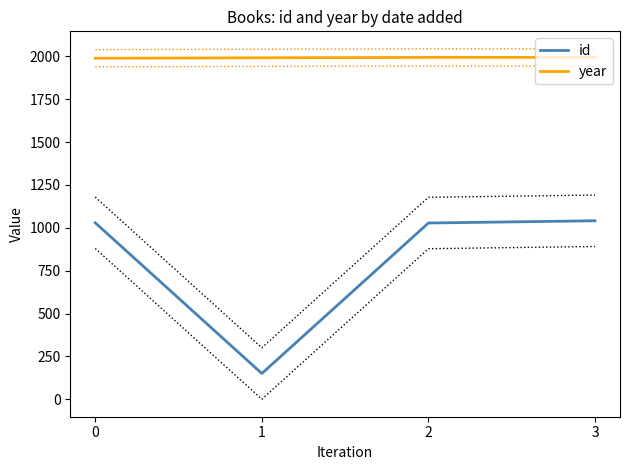

Reading left to right, list all the values displayed in this chart.

id: 1029	150	1028	1041
year: 1989	1992	1994	1994